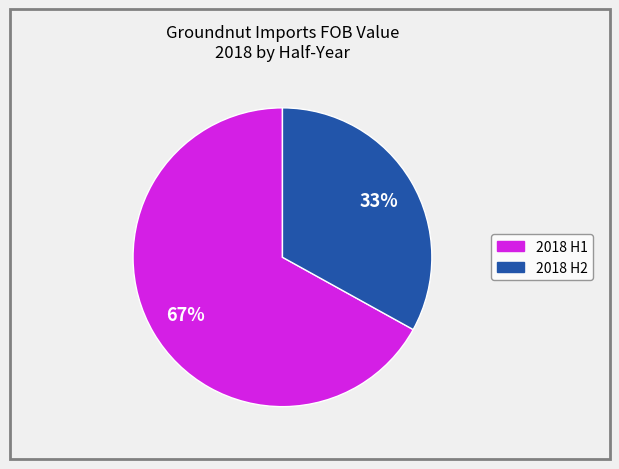

To the nearest percent, what is the difference between the largest and smallest slice percentages?

34%